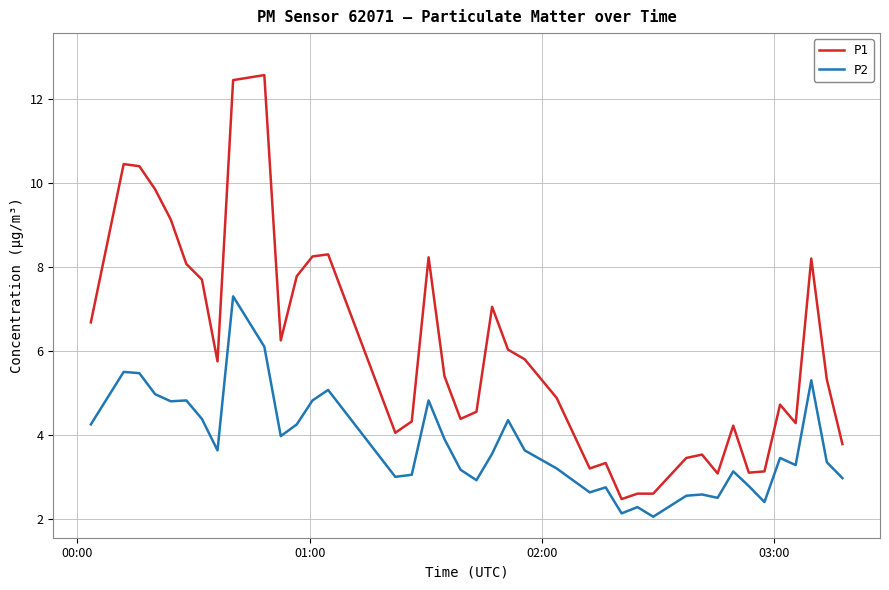

True or false: P1 and P2 intersect in this chart.

False